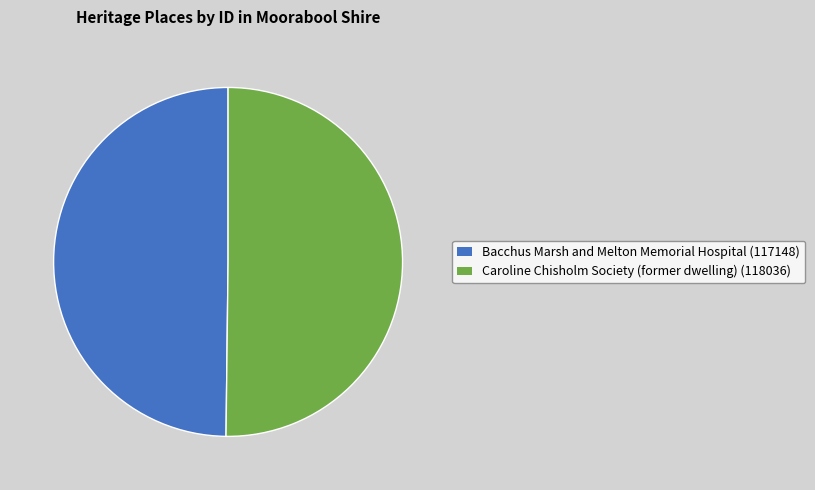

How many segments does this pie chart have?

2